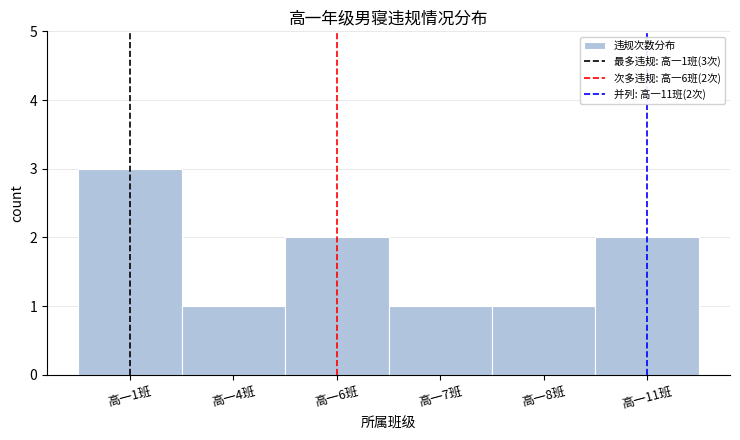

Reading left to right, list all the values displayed in this chart.

高一1班=3	高一4班=1	高一6班=2	高一7班=1	高一8班=1	高一11班=2